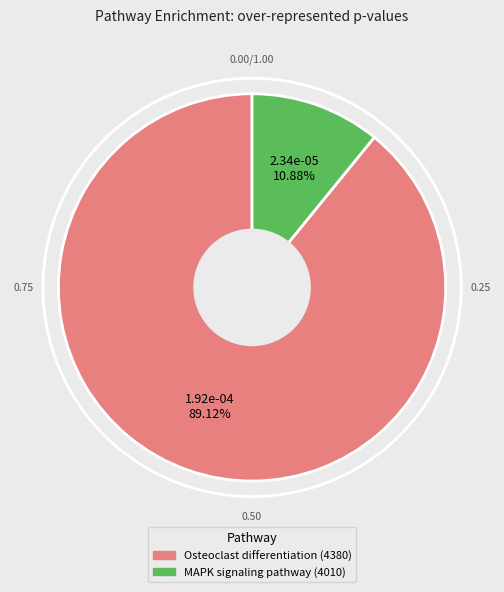

To the nearest percent, what is the average slice percentage?

50%